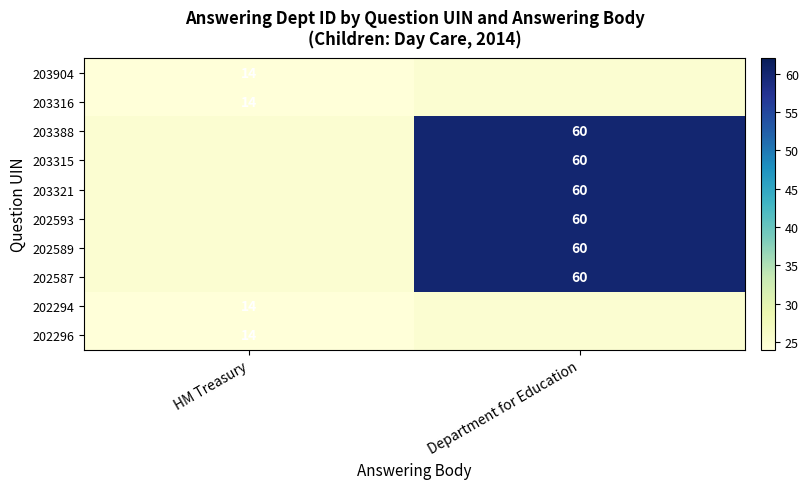

The 203315 series shows 36 at Department for Education. True or false?

False